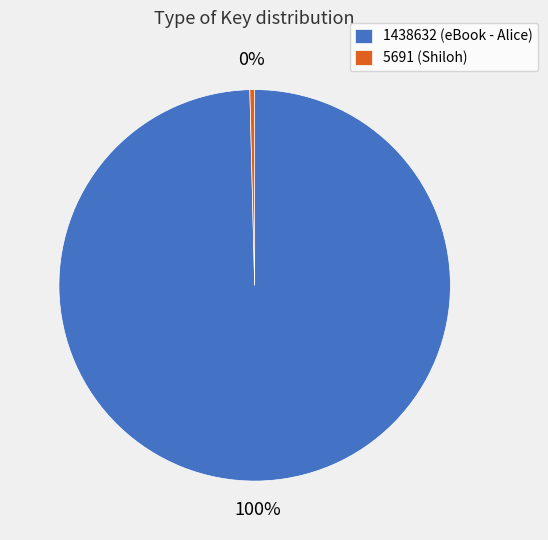

Which category accounts for the majority?

1438632